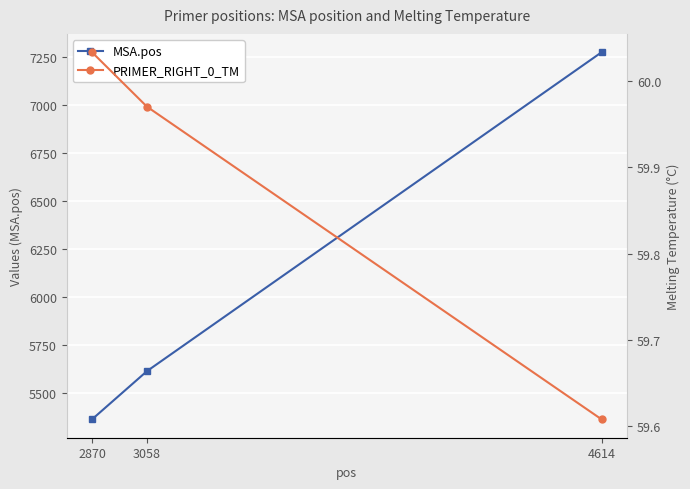

Is the value of PRIMER_RIGHT_0_TM at 3058 greater than the value of MSA.pos at 3058?

No